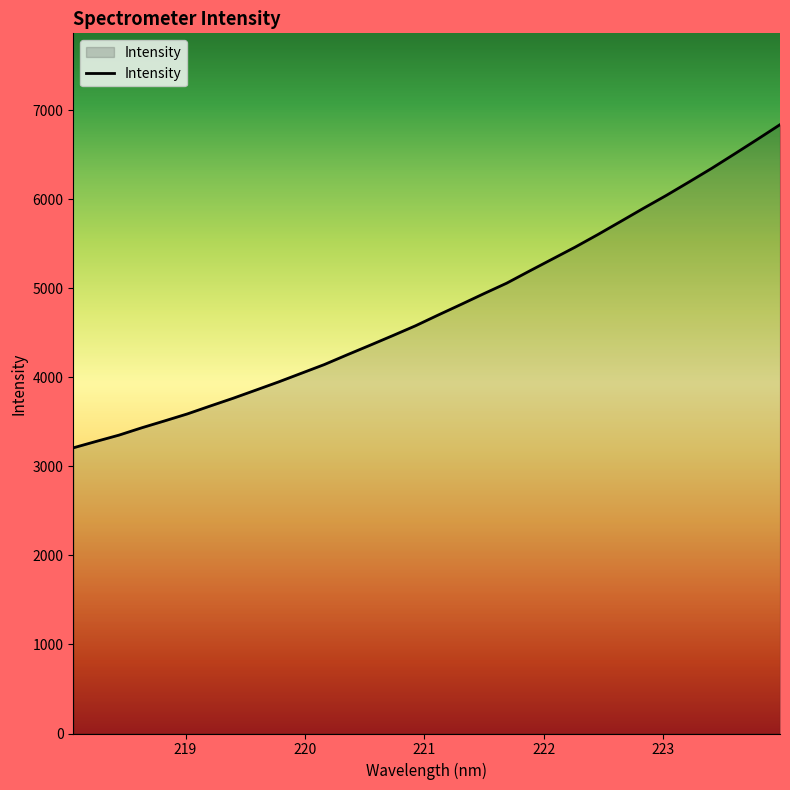

What is the greatest value displayed?

6835.7